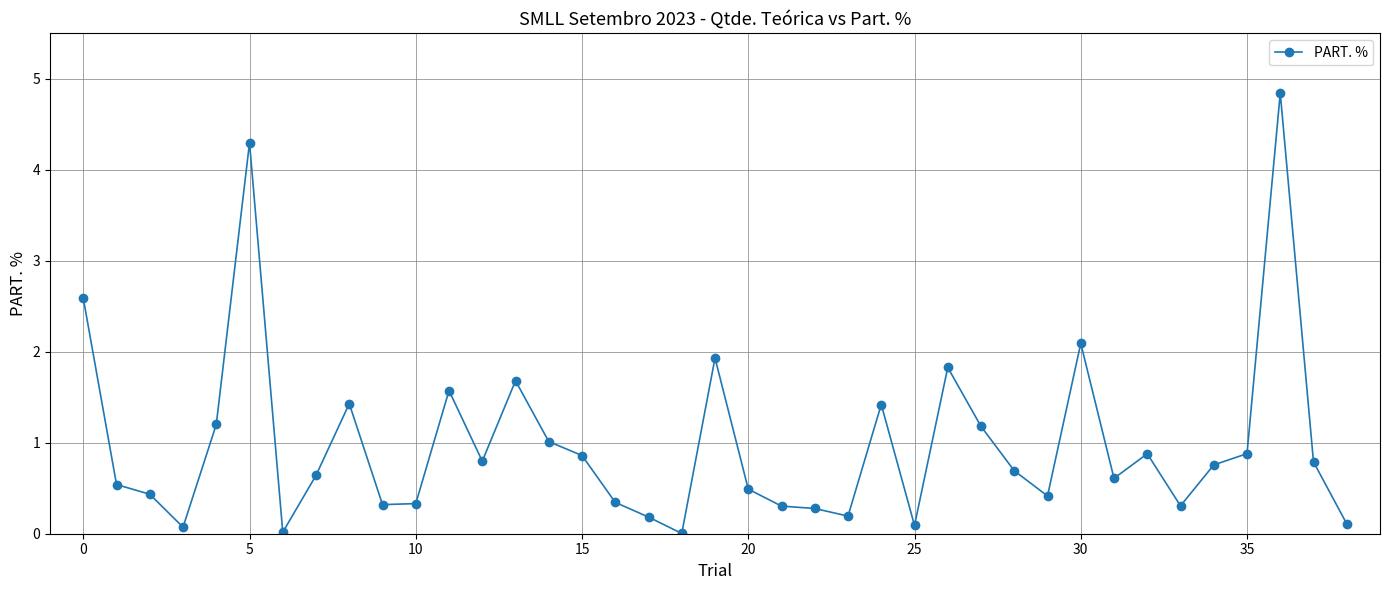

What is the greatest value displayed?

4.8